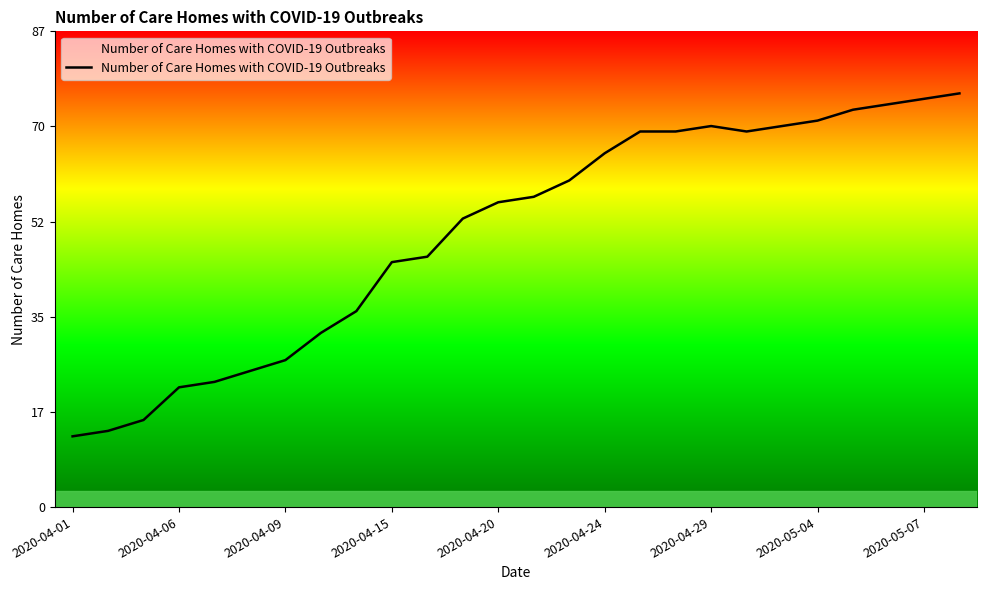

What is the greatest value displayed?

76